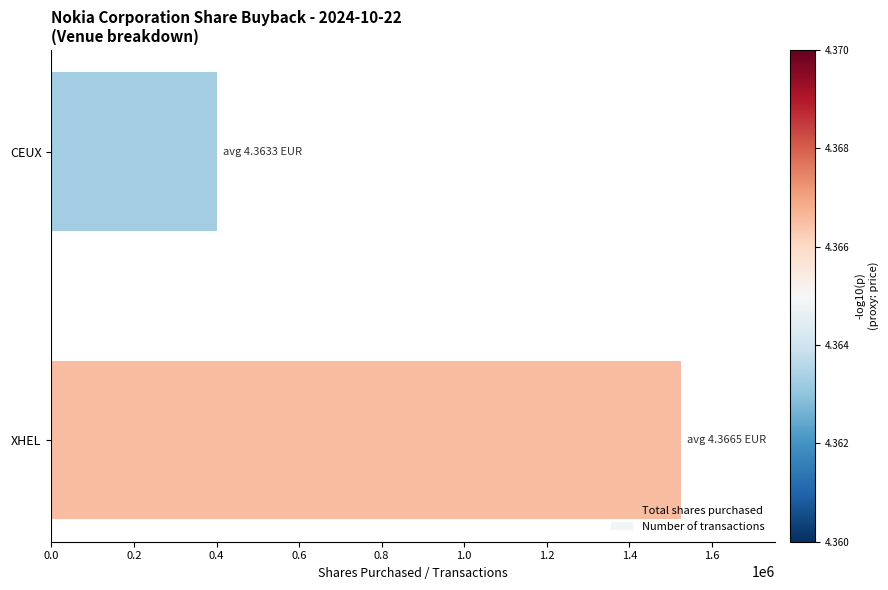

What is the minimum value shown in the chart?

446